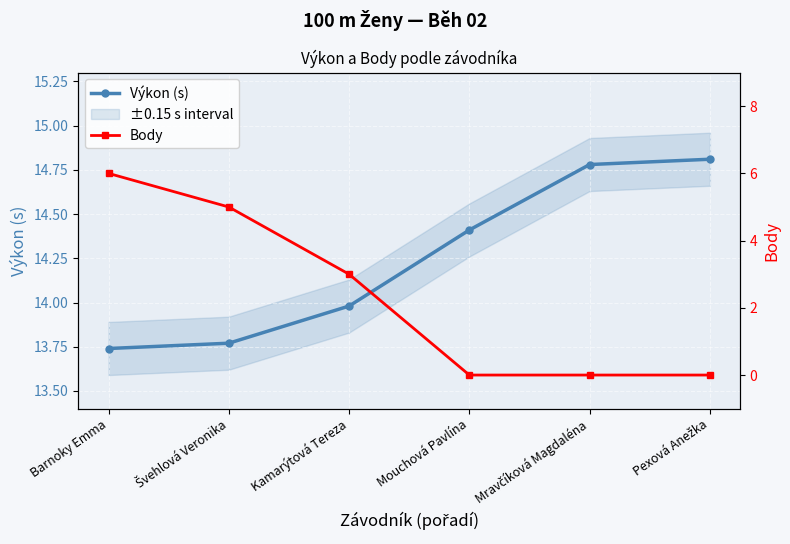

True or false: Výkon (s) has more than 1 interior local peaks.

False